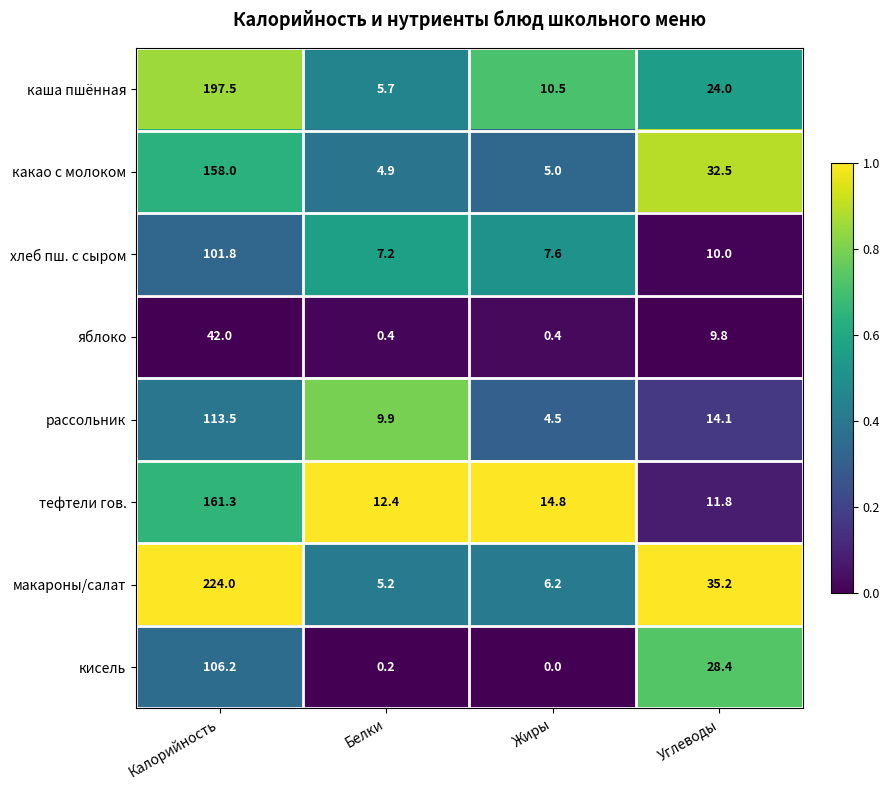

What is the greatest value displayed?

224.0